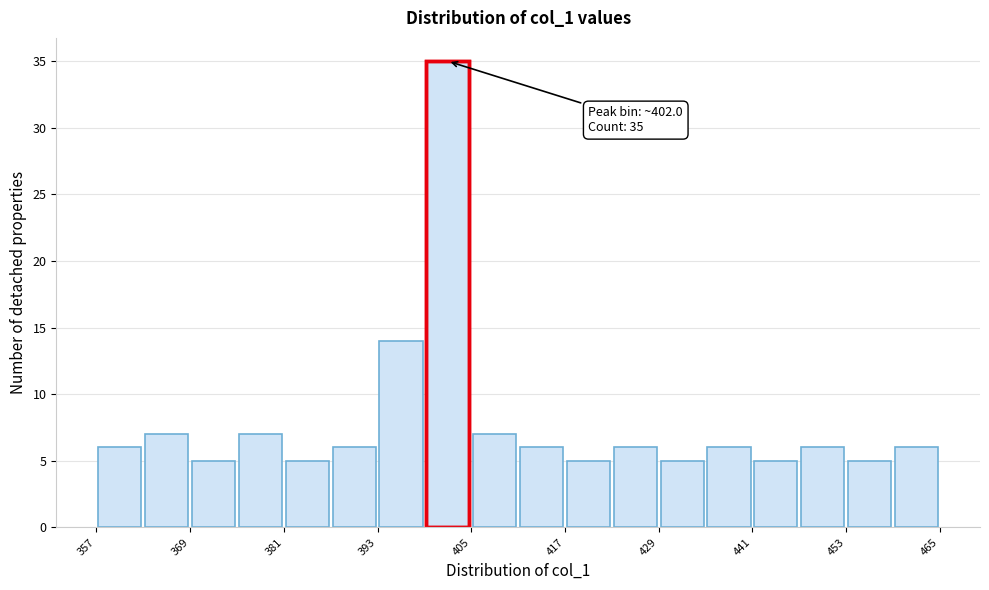

Around what value on the x-axis is the tallest bar? Give the approximate position of its centre, as read against the axis.

402